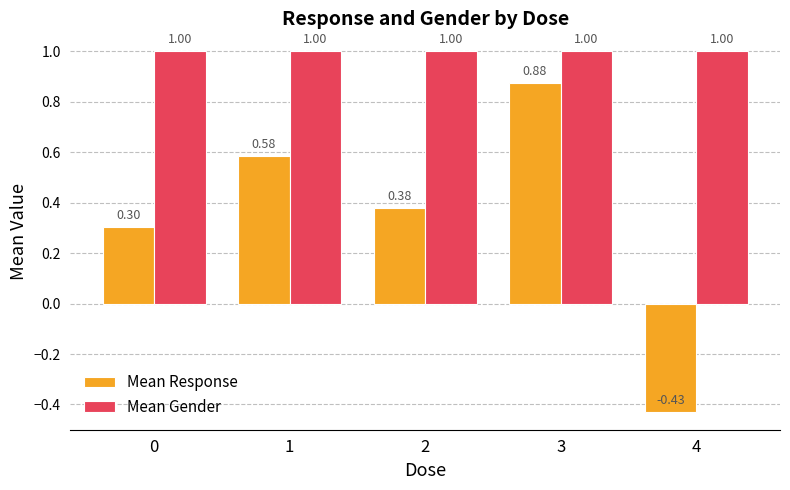

What value does the Mean Gender series have at 1?

1.0